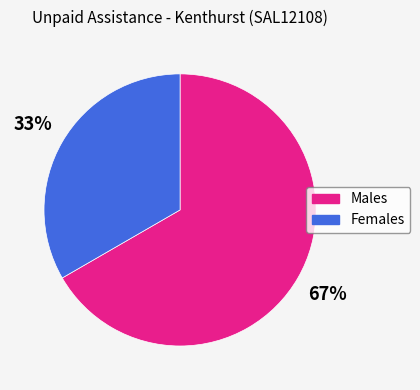

How many segments does this pie chart have?

2